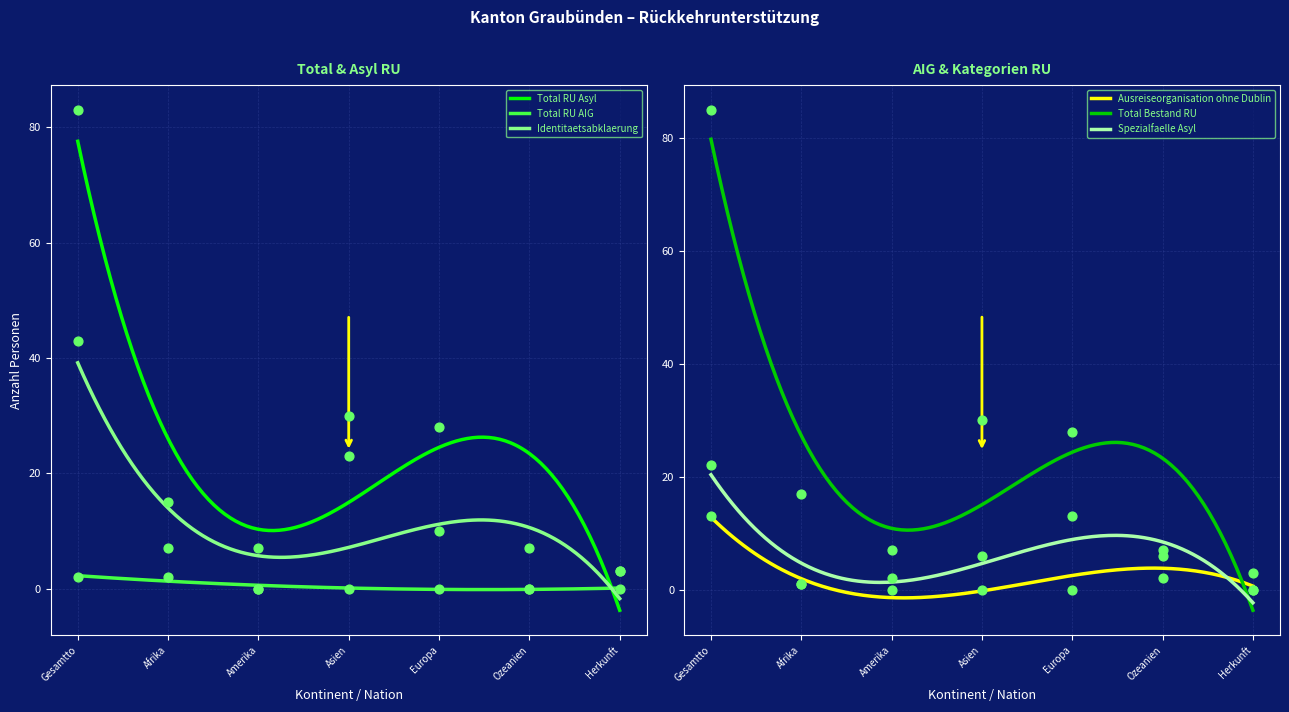

What are all the series names shown in the legend?

Total RU Asyl, Total RU AIG, Identitaetsabklaerung, Ausreiseorganisation ohne Dublin, Total Bestand RU, Spezialfaelle Asyl